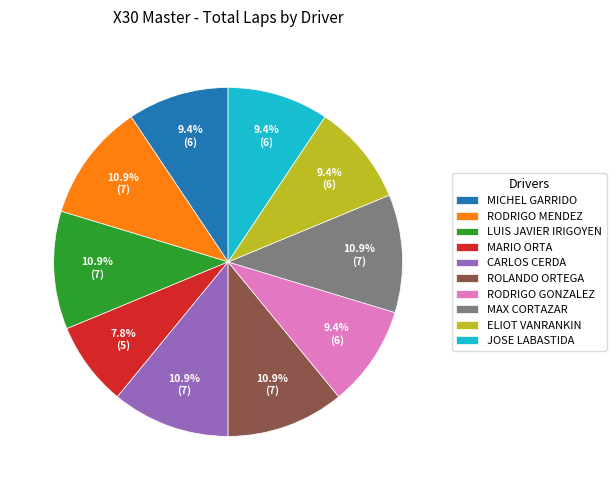

What percentage do MARIO ORTA and MICHEL GARRIDO together represent?

17.2%